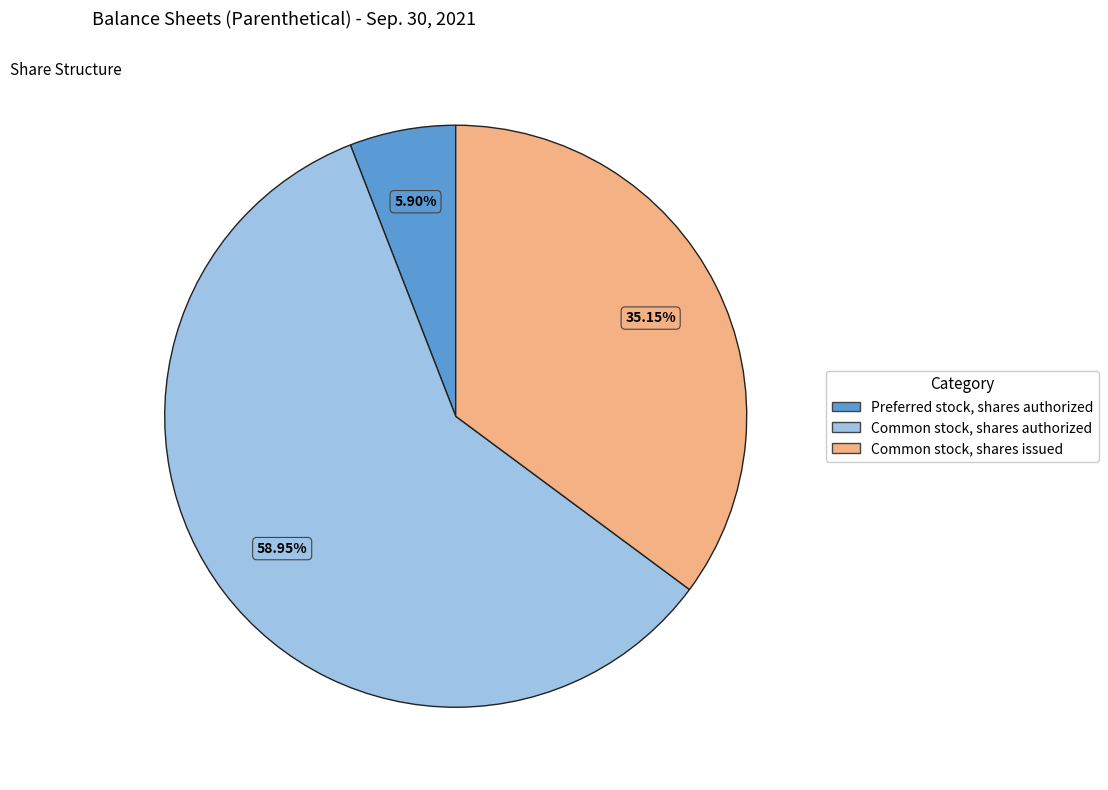

Approximately how many times larger is the value at Common stock, shares issued compared to Preferred stock, shares authorized?

6.0